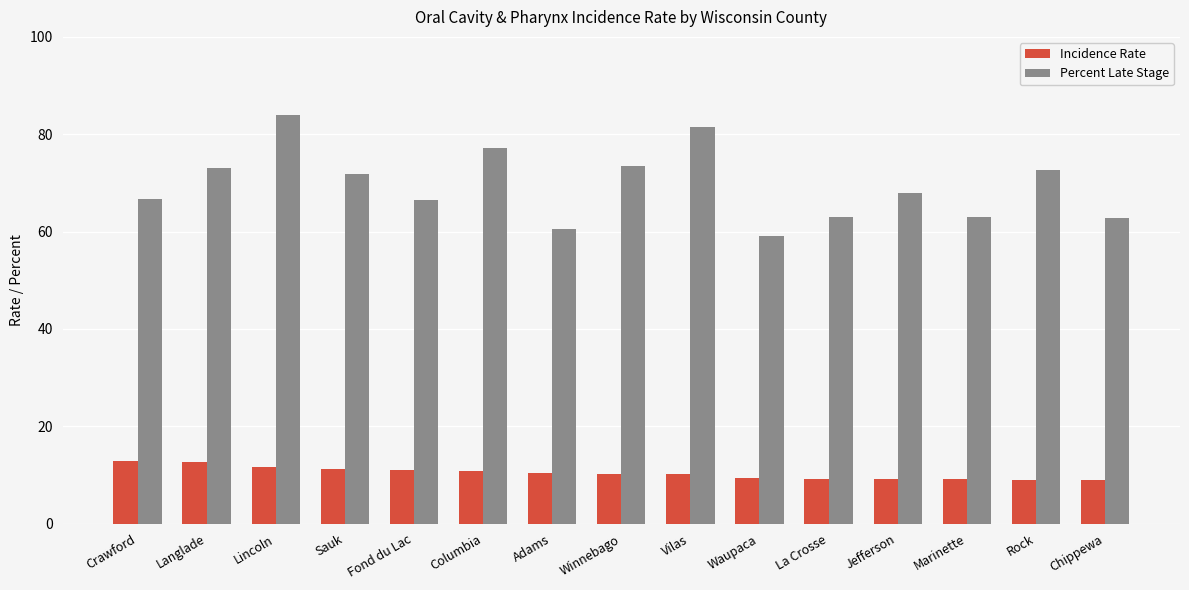

Between Fond du Lac and Marinette, which series saw the biggest shift?

Percent Late Stage